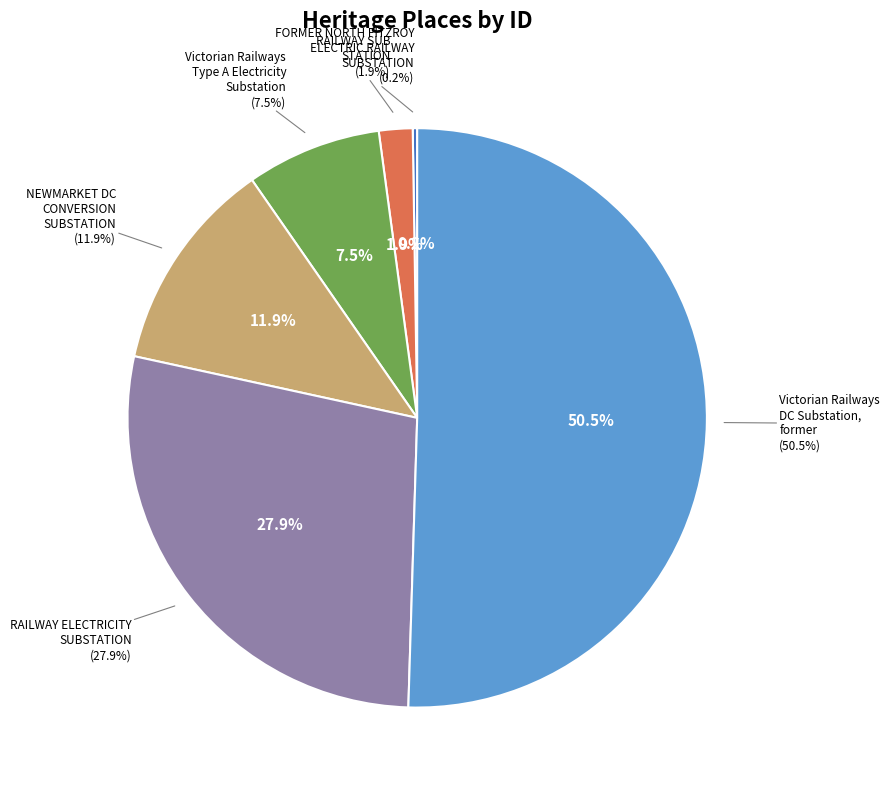

Is there a majority slice in this chart?

Yes